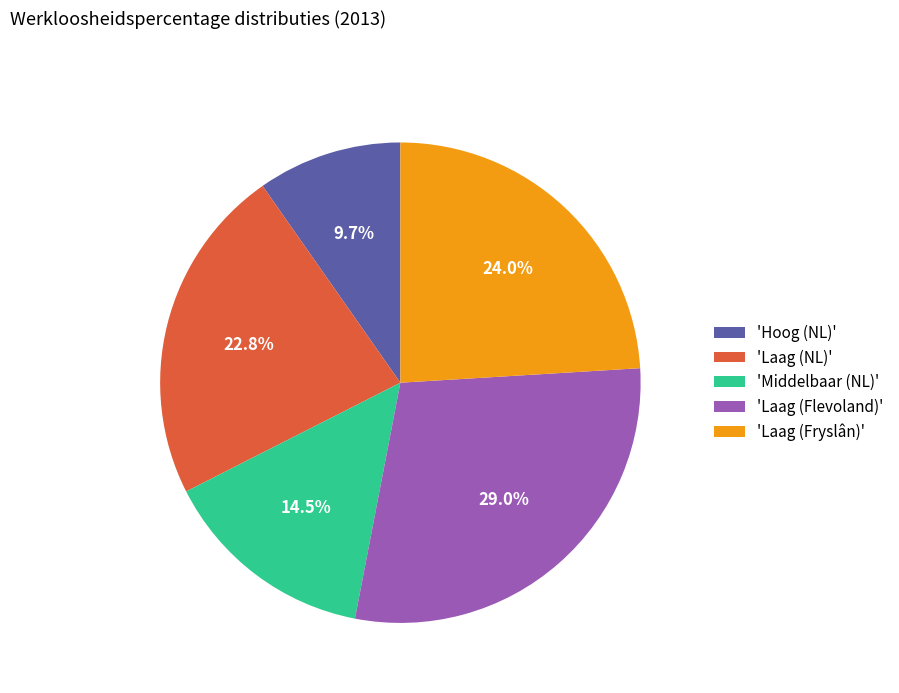

Which slice is the smallest?

'Hoog (NL)'